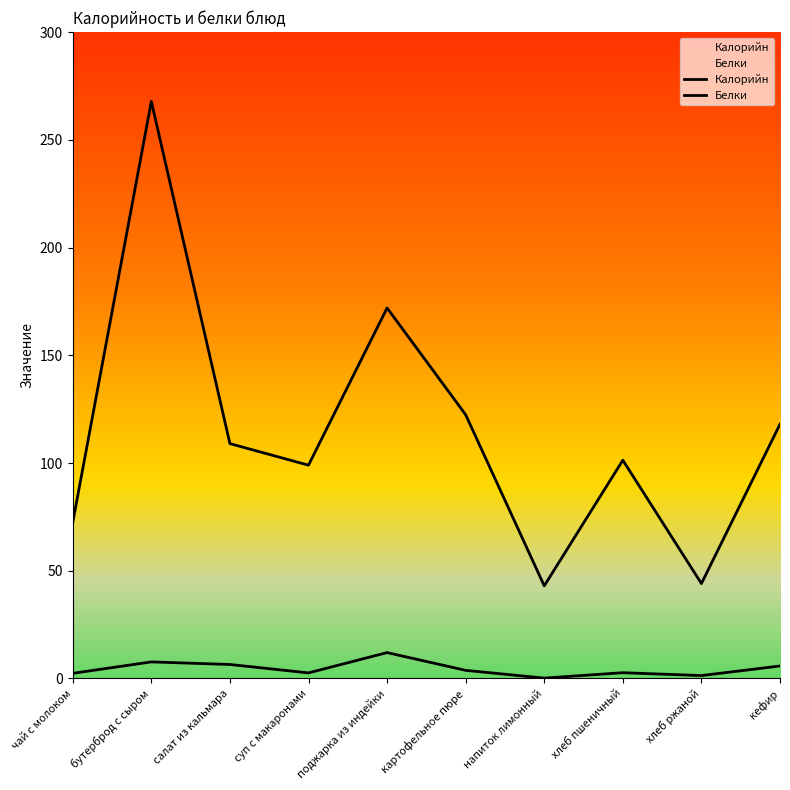

Which series changed the most between бутерброд с сыром and хлеб ржаной?

Калорийн